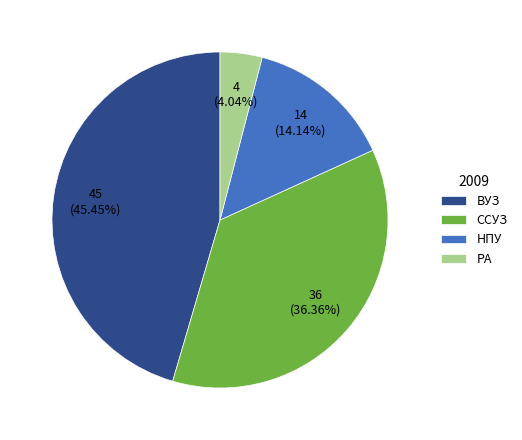

How many slices are in this pie chart?

4